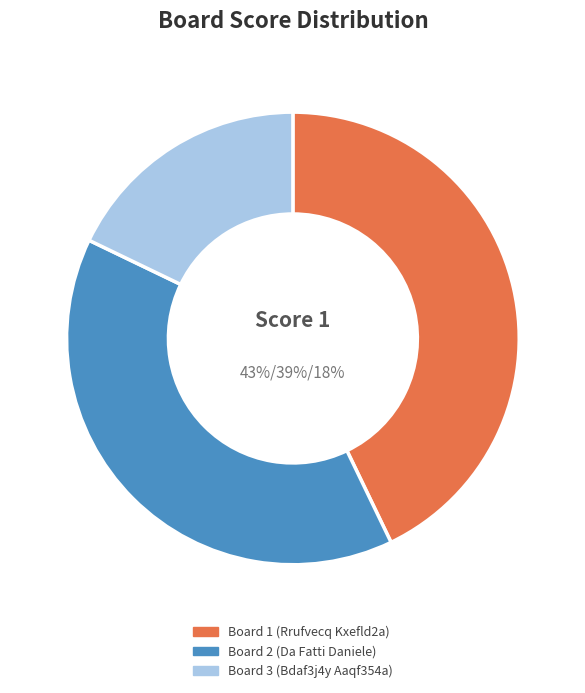

How many segments does this pie chart have?

3